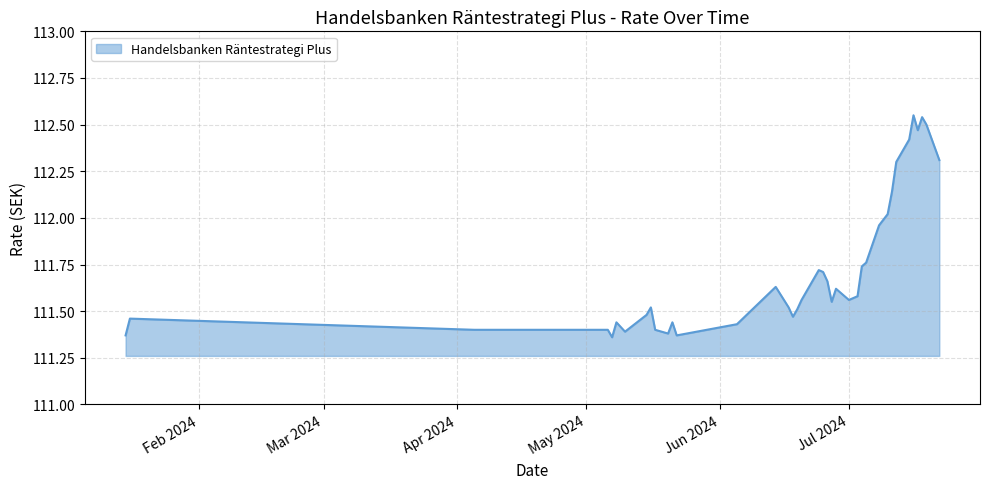

What is the difference between the maximum and minimum values?

1.2